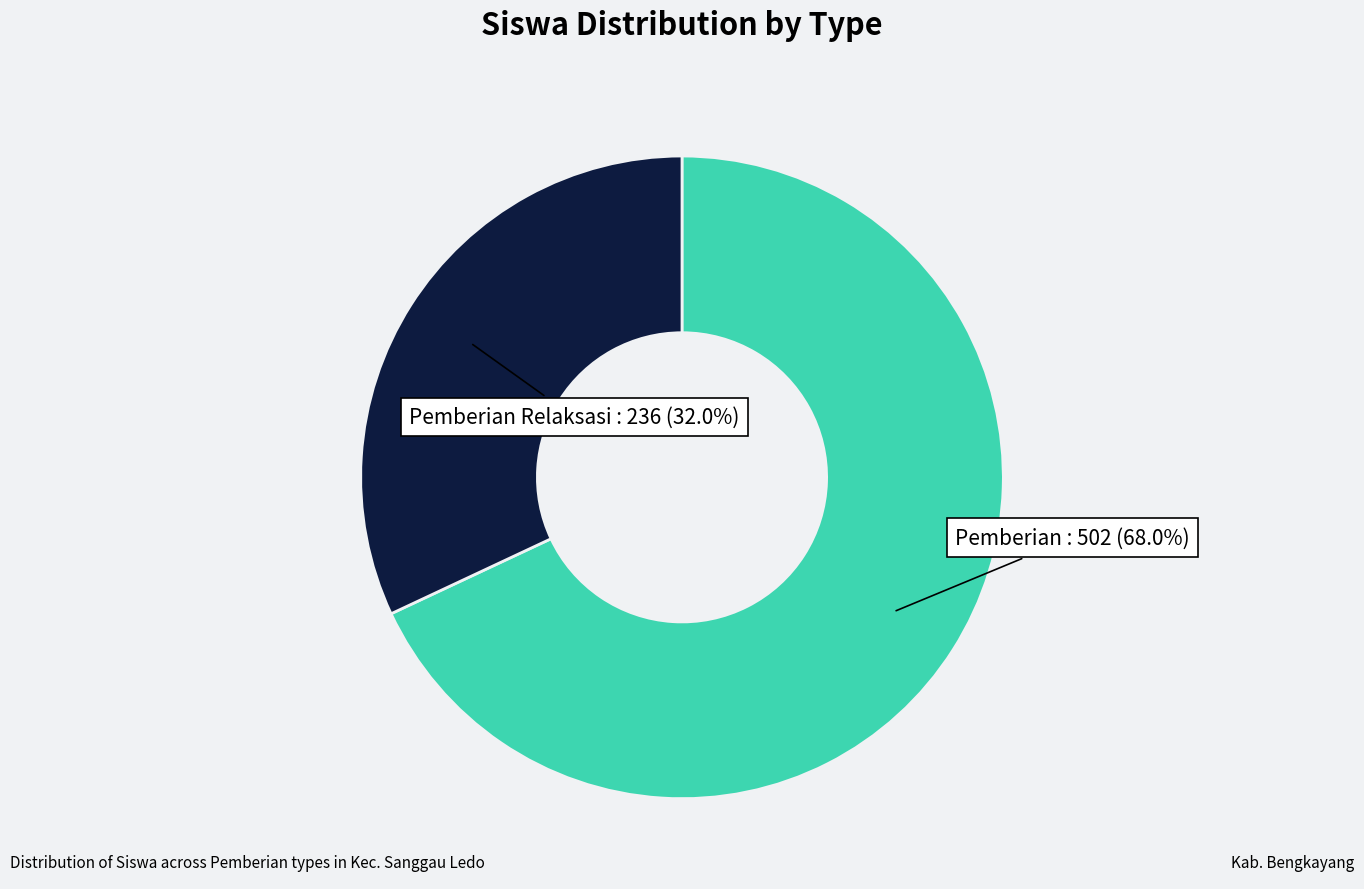

Combined, what portion of the pie is Pemberian and Pemberian Relaksasi?

100.0%